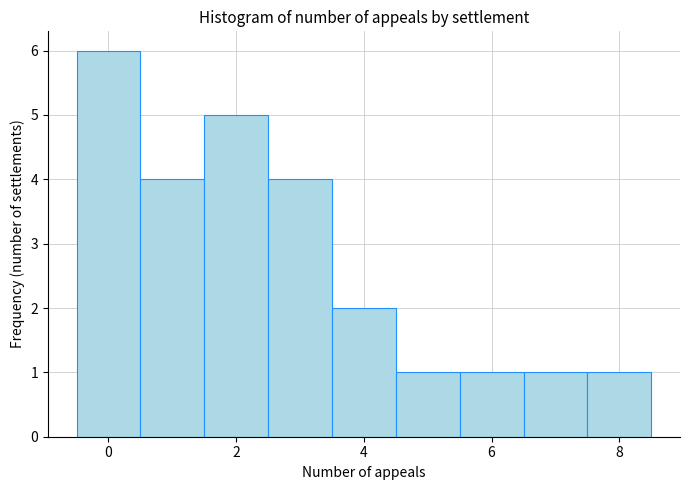

Reading left to right, list every bar in this chart as the range it spans on the x-axis followed by its height. Neither the bar edges nor the heights are printed on the chart, so give them approximately, as read against the axes.

-0.5 to 0.5: 6
0.5 to 1.5: 4
1.5 to 2.5: 5
2.5 to 3.5: 4
3.5 to 4.5: 2
4.5 to 5.5: 1
5.5 to 6.5: 1
6.5 to 7.5: 1
7.5 to 8.5: 1